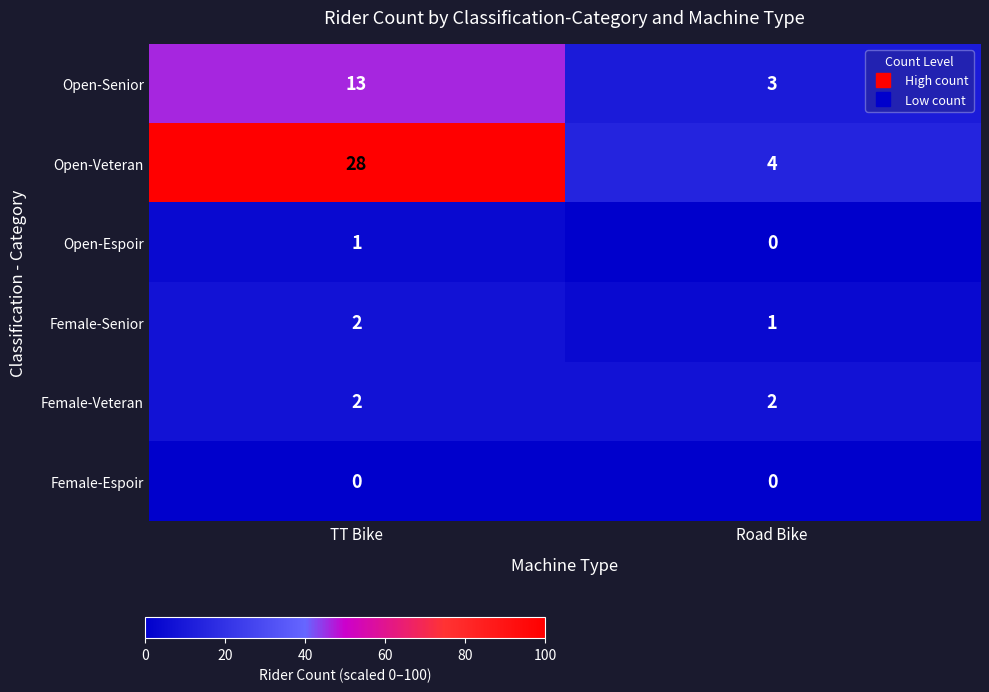

What is the maximum value shown in the chart?

28